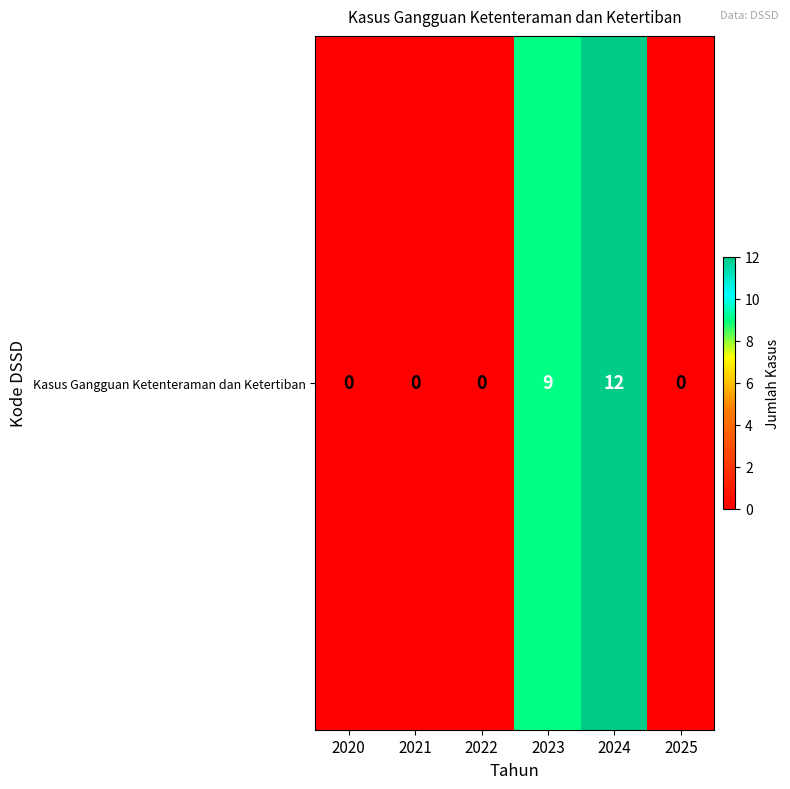

True or false: the data shows 15 at 2023.

False